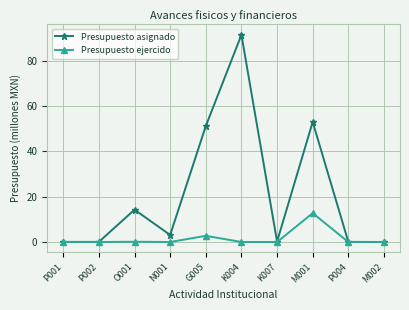

True or false: Presupuesto ejercido has a value of -7.7 at N001.

False